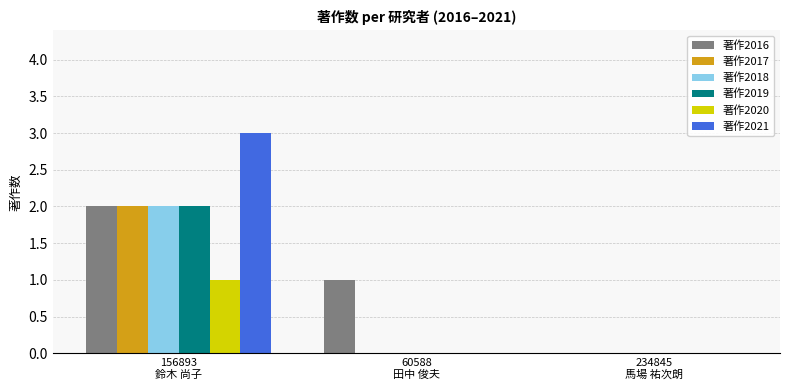

What is the sum of all 著作2016 values?

3